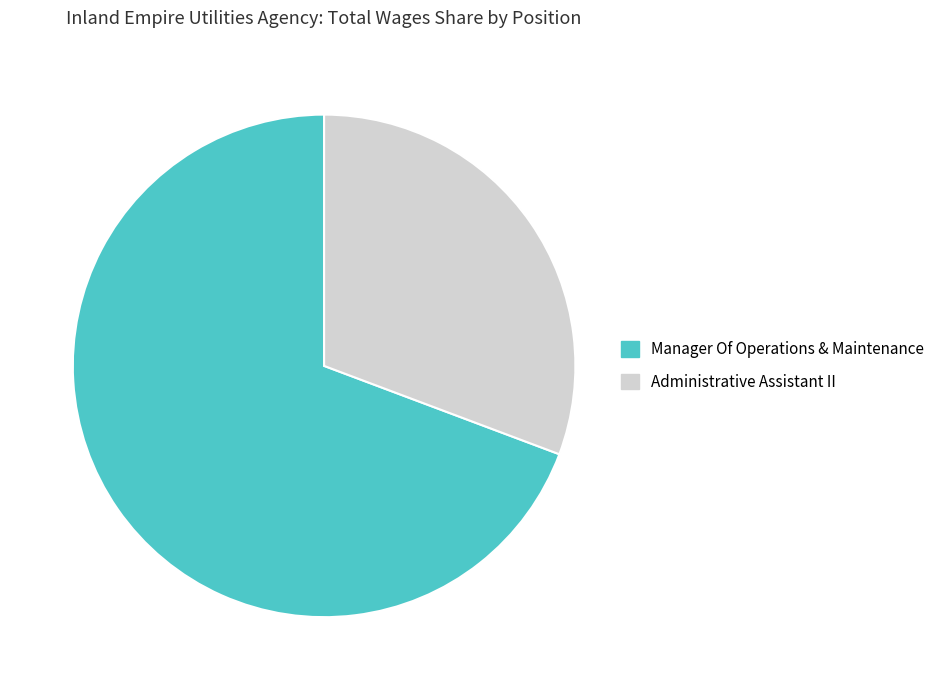

What is the smallest slice in the pie chart?

Administrative Assistant II